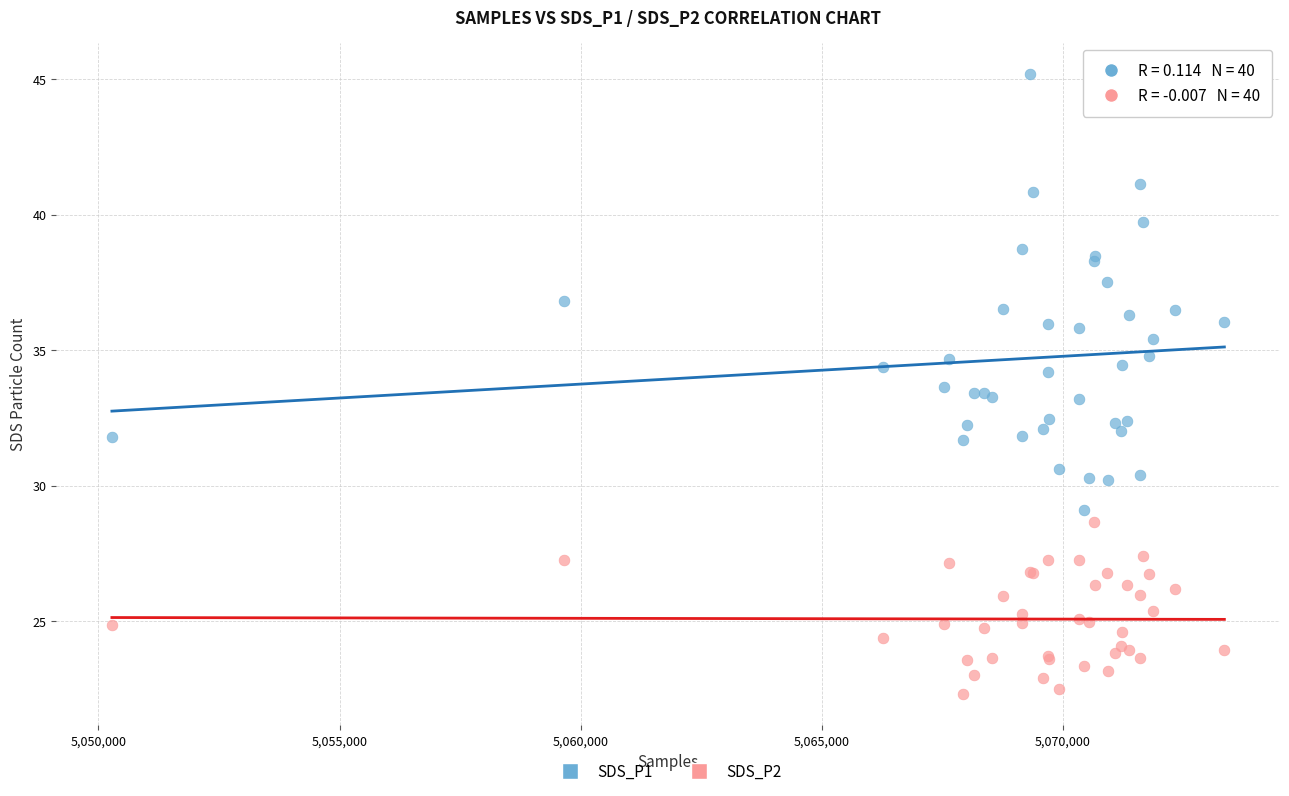

Which series contains the highest Y value?

SDS_P1